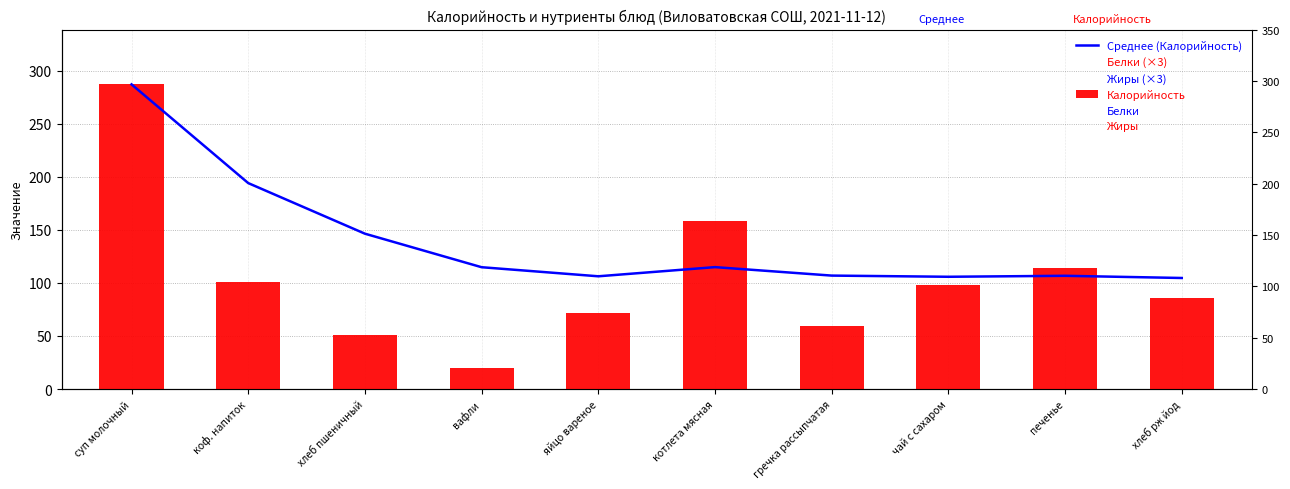

The value of Калорийность at чай с сахаром is 98.0. True or false?

True